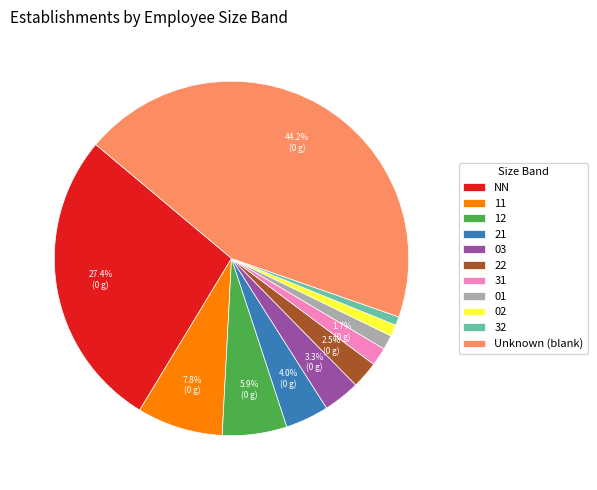

What is the ratio of the value at 22 to the value at 11?

0.3